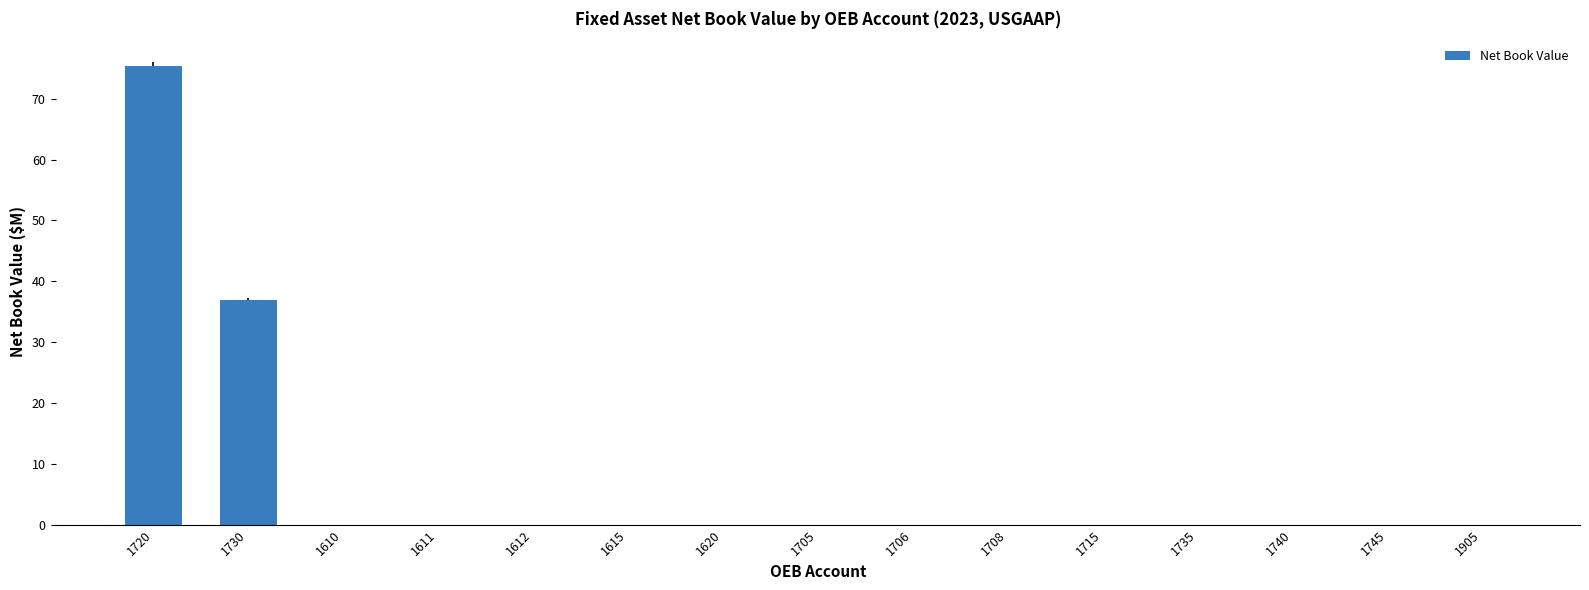

At which category does the chart reach its peak across all series?

1720